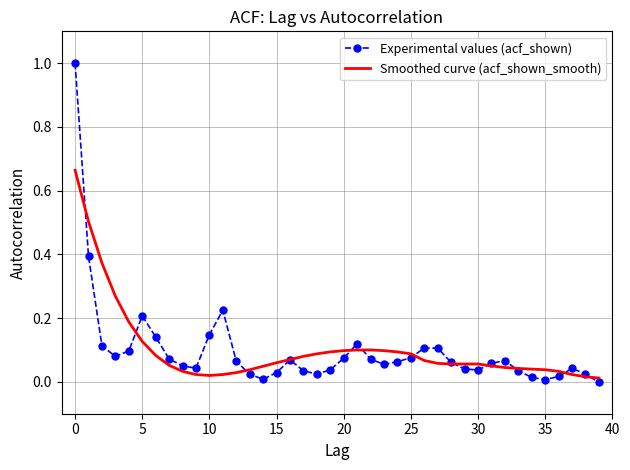

Which series has the widest spread of values?

Experimental values (acf_shown)